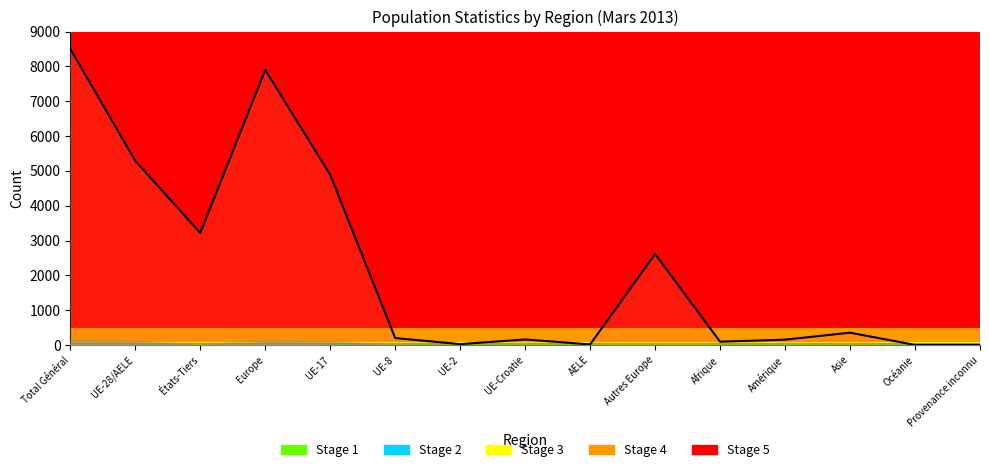

What is the difference between the maximum and minimum values?

8500